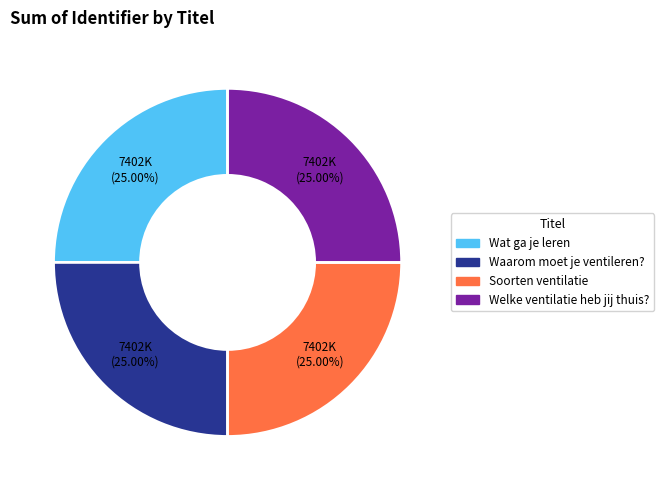

Is it true that Wat ga je leren is 25% of the pie?

True